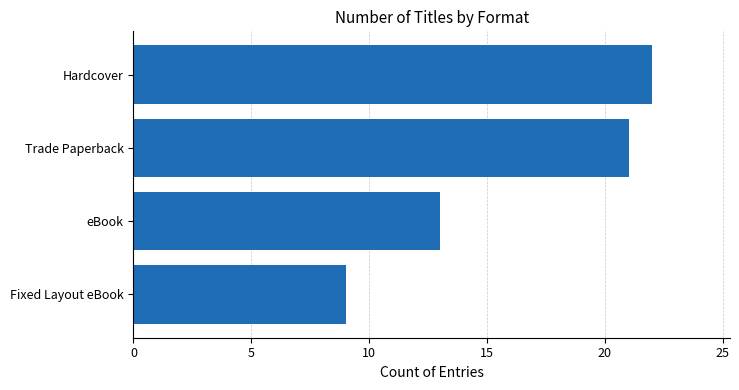

What is the ratio of the value at Hardcover to the value at eBook?

1.7